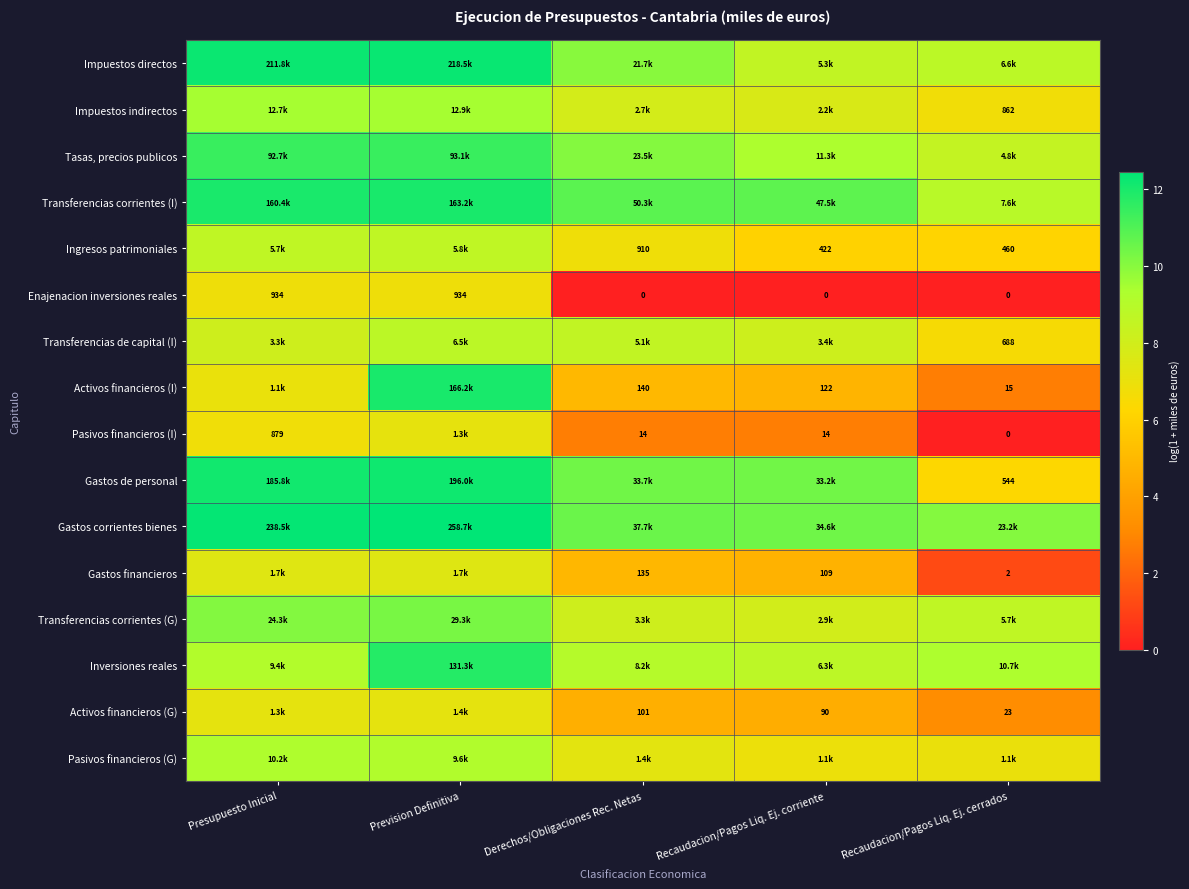

What is the average value of the Gastos de personal series?

10.3